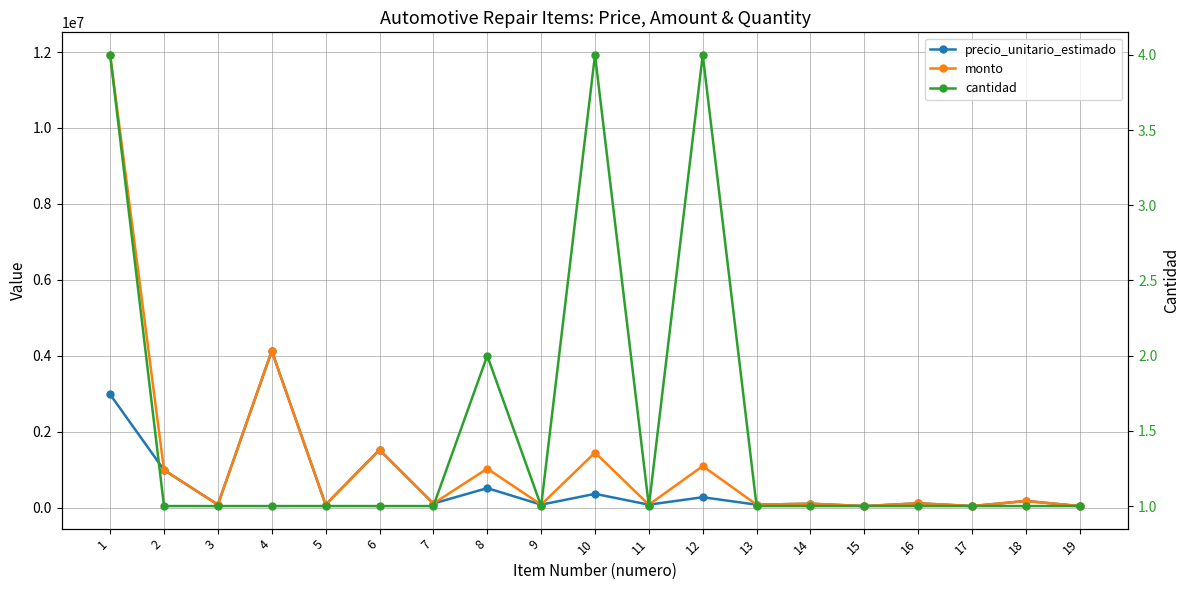

True or false: precio_unitario_estimado has a value of 119252 at 18.

False